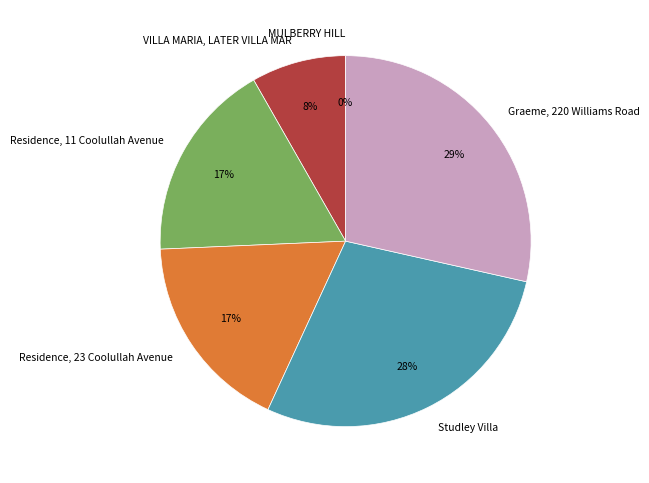

To the nearest percent, what portion does VILLA MARIA, LATER VILLA MAR represent?

8%